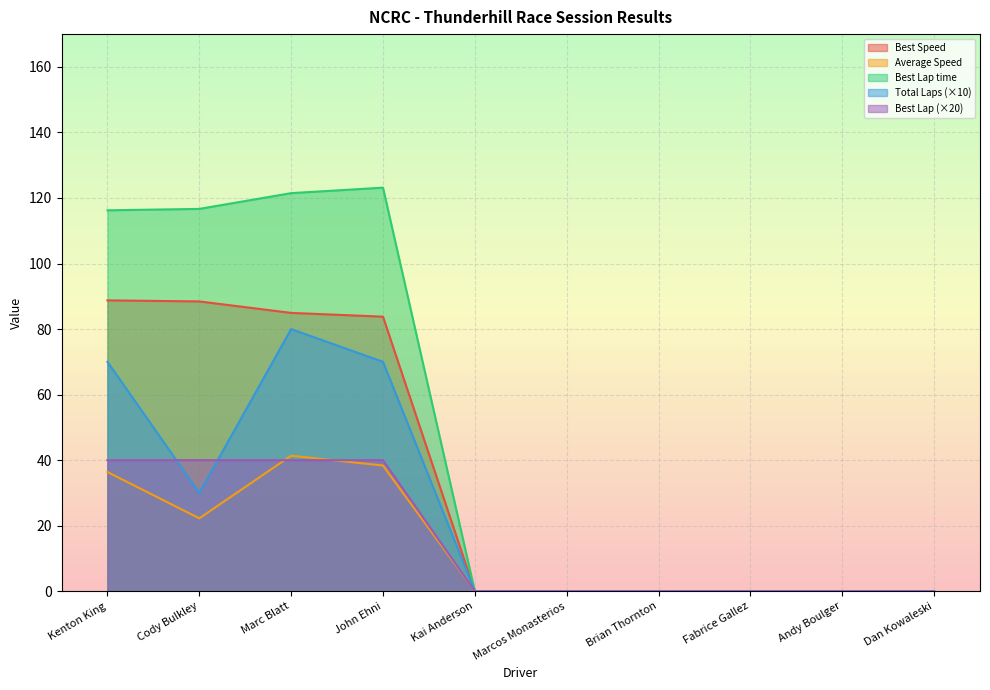

What is the maximum value for Total Time?

41.4